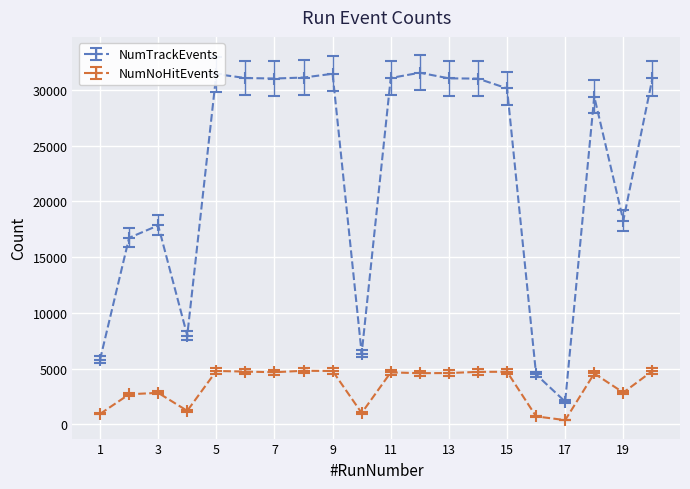

What is the highest value of the NumNoHitEvents series?

4808